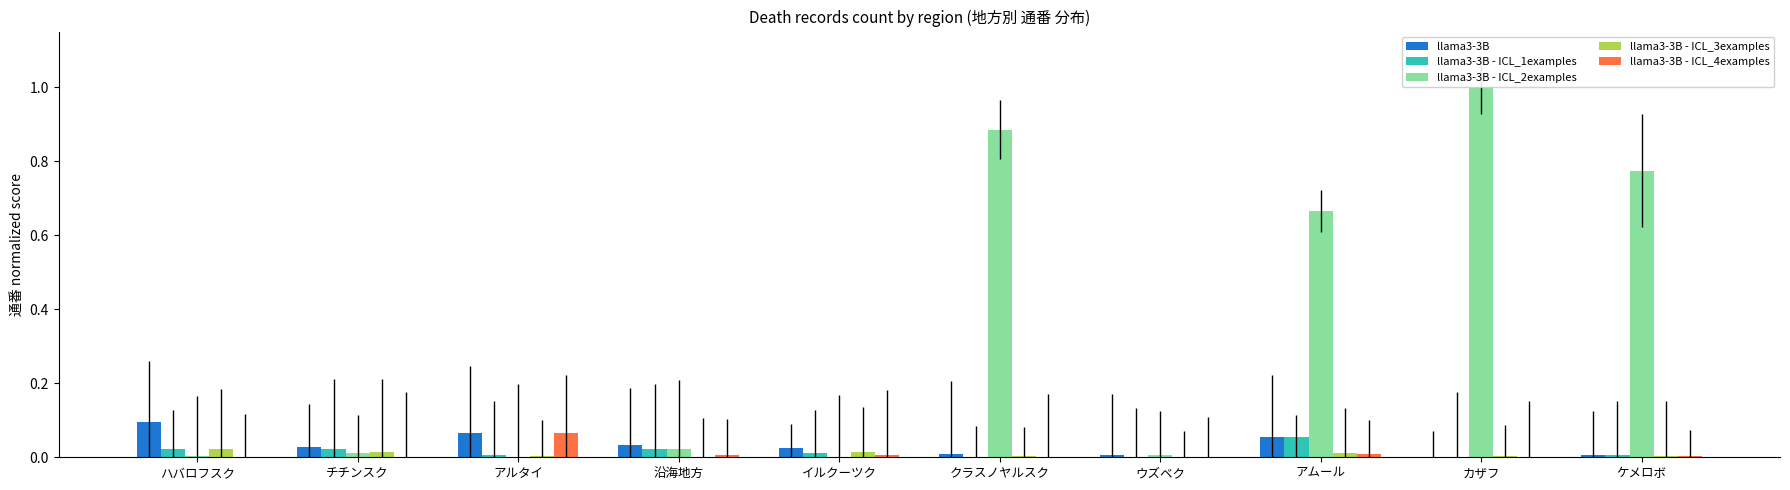

Count the number of categories in the chart.

10